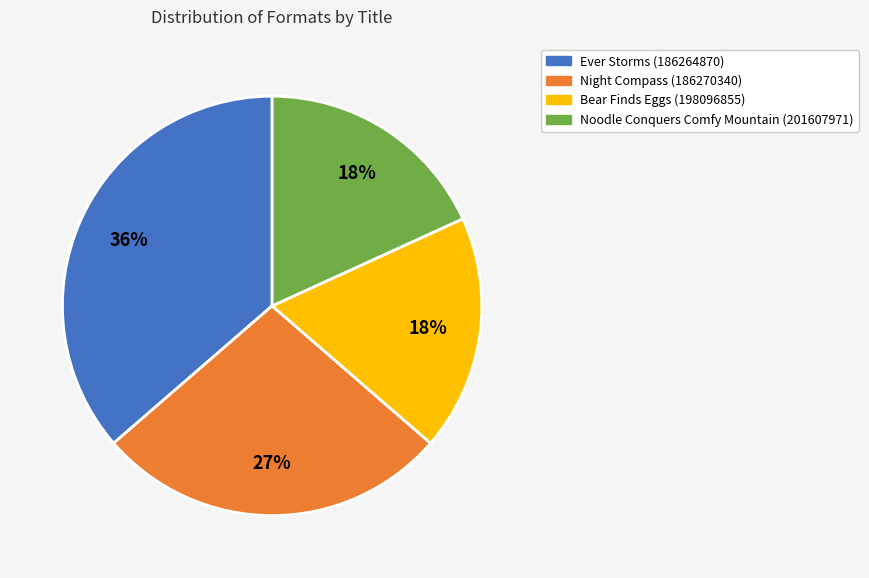

Count the number of slices in the pie.

4